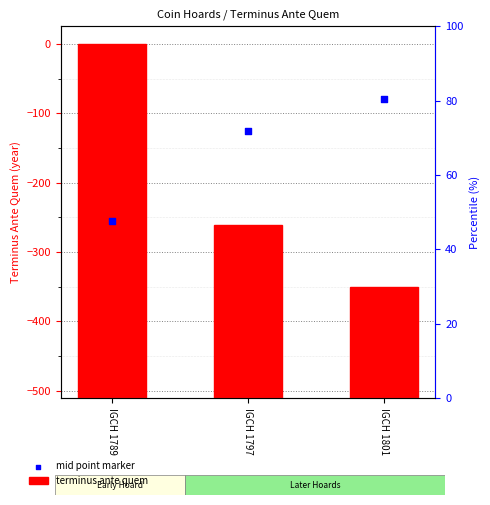

What are all the series names shown in the legend?

terminus ante quem, mid point marker